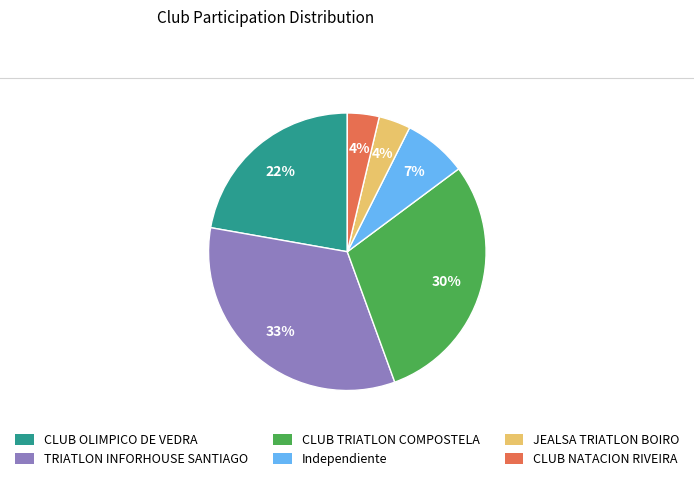

True or false: TRIATLON INFORHOUSE SANTIAGO accounts for 43% of the total.

False